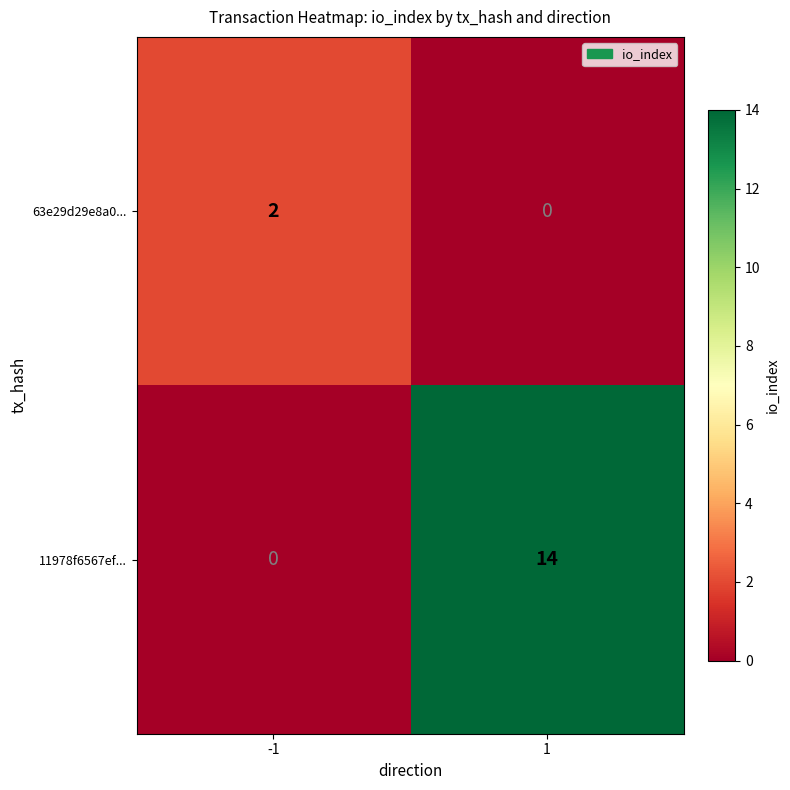

The value of 63e29d29e8a0... at 1 is 1. True or false?

False